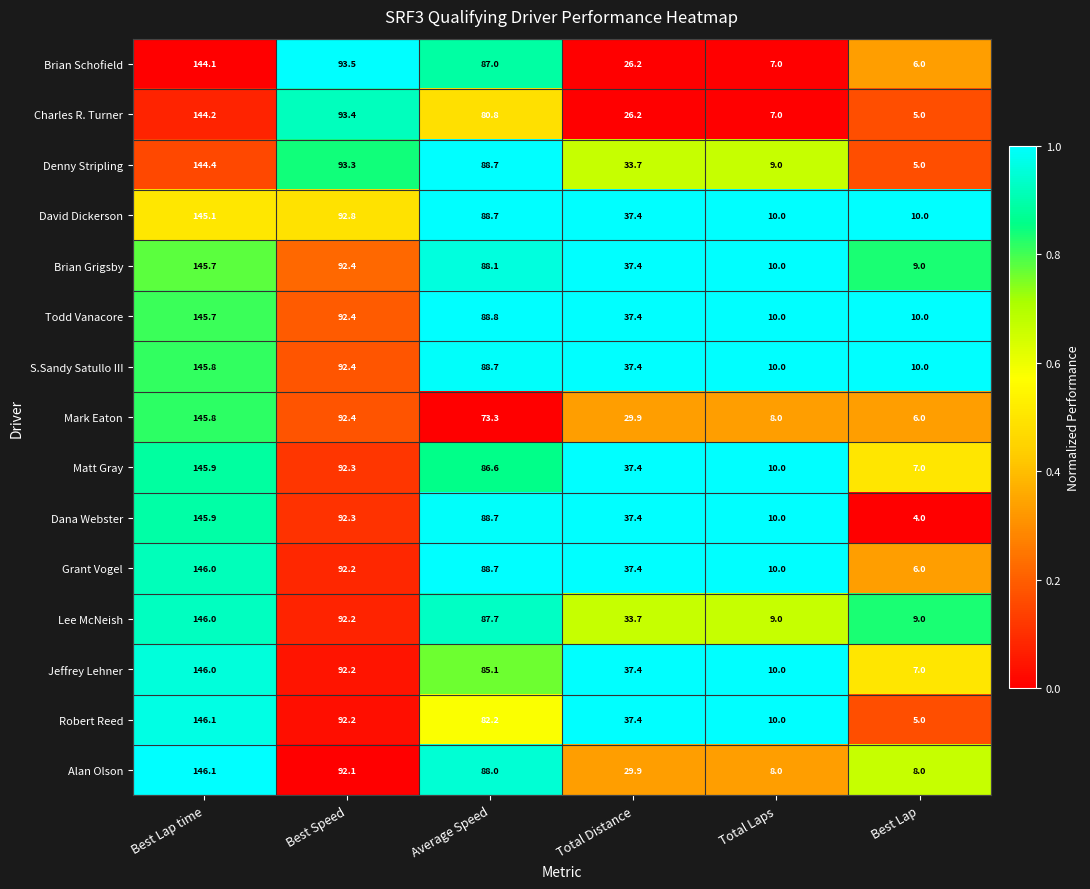

Which series changed the most between Best Lap time and Total Laps?

Alan Olson